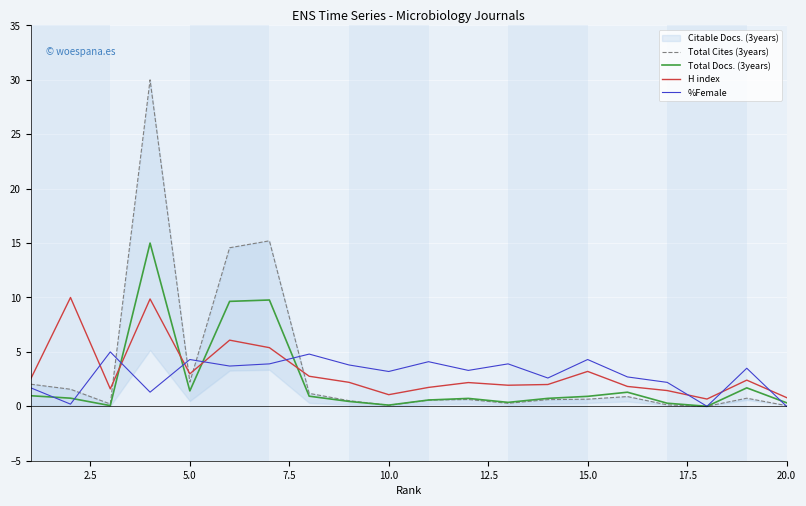

After their last crossing, which series has the higher values: H index or %Female?

H index